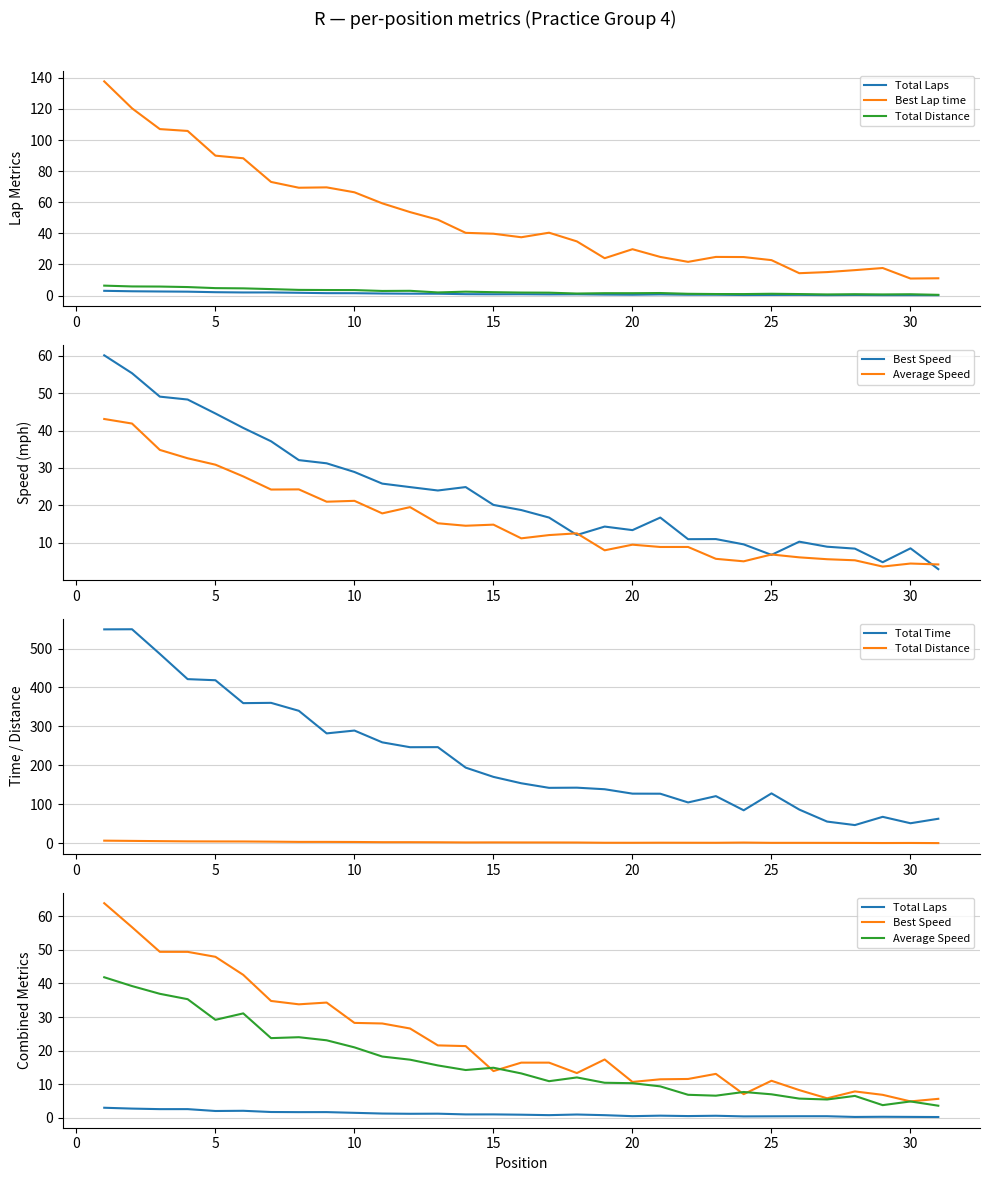

True or false: Best Lap time has more than 1 points higher than both neighbors.

True